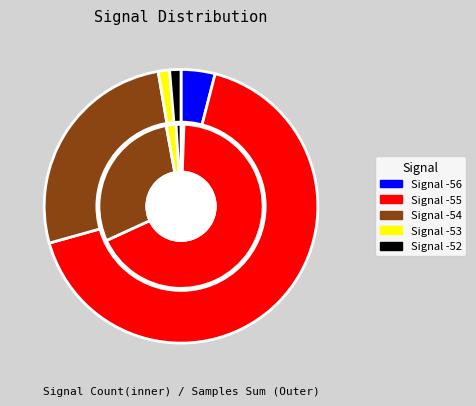

What is the largest slice in the pie chart?

-55